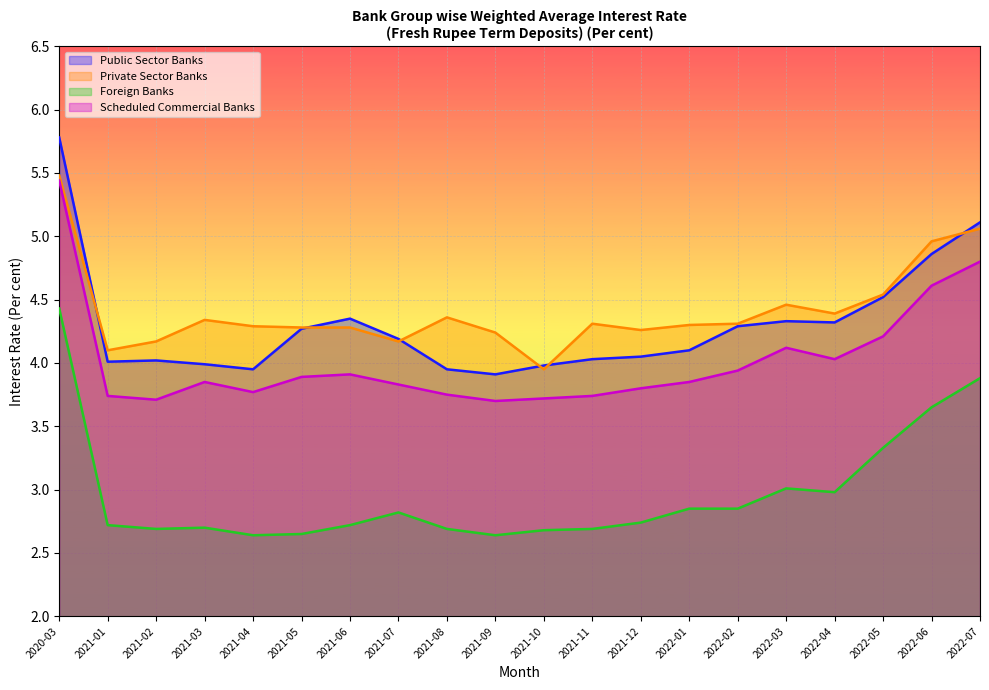

What is the approximate value of Private Sector Banks at 2021-05?

4.3